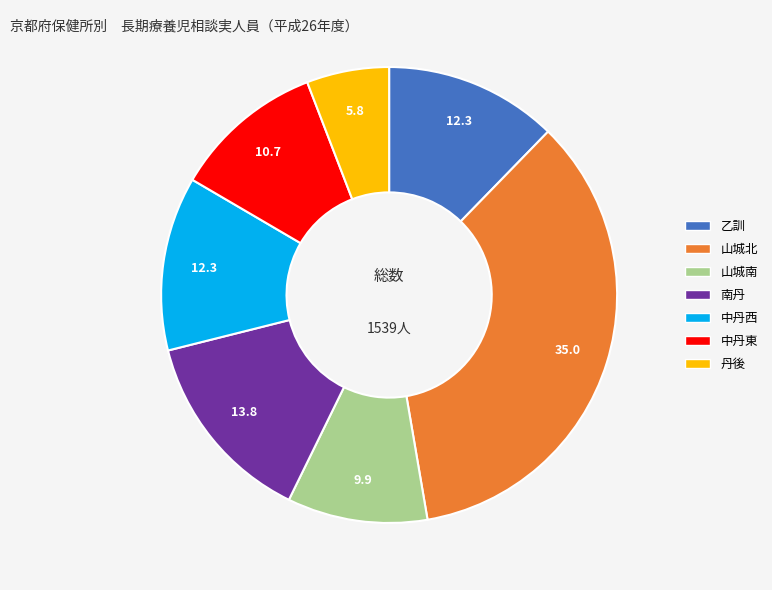

Is the sum of 中丹西 and 山城北 greater than half?

No